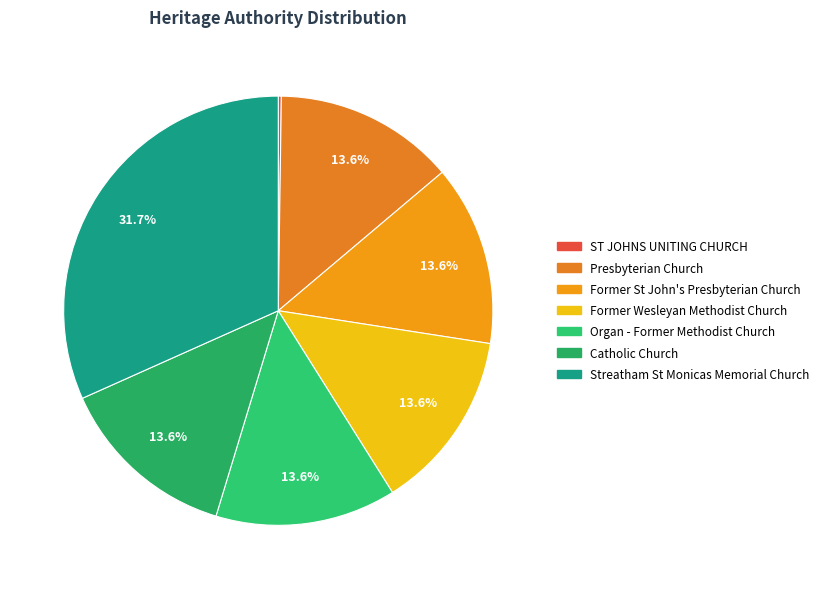

To the nearest percent, what is the average slice percentage?

14%